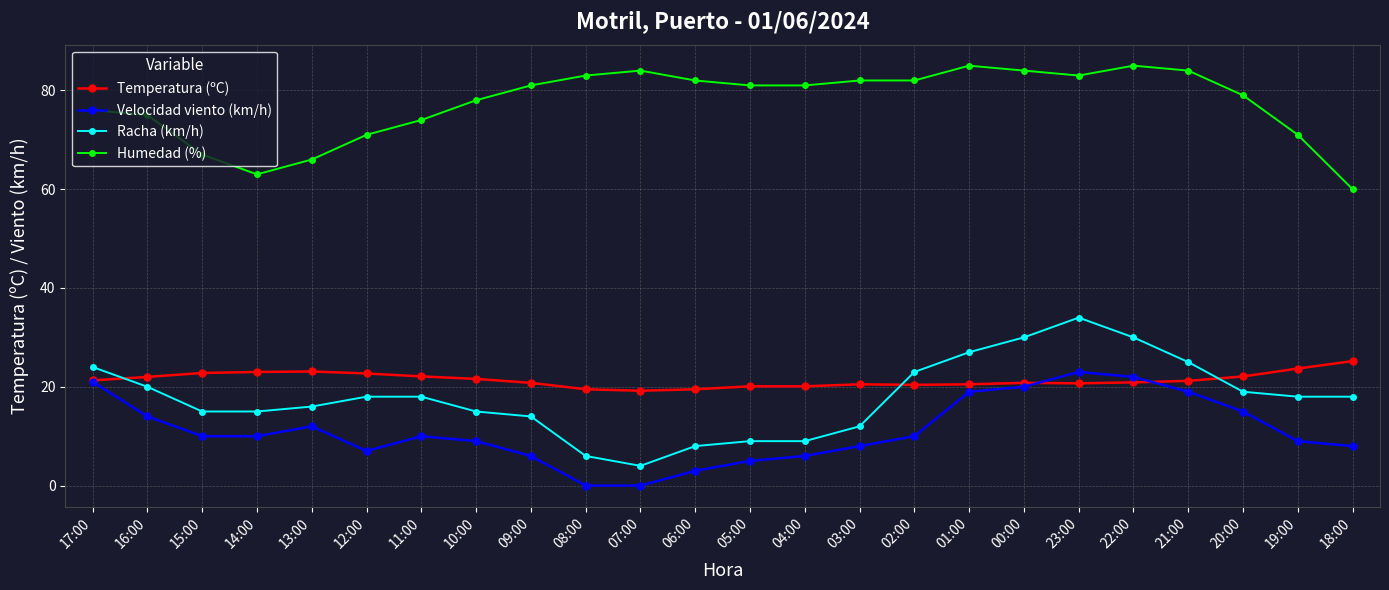

Where is the first local maximum for Humedad (%)?

07:00